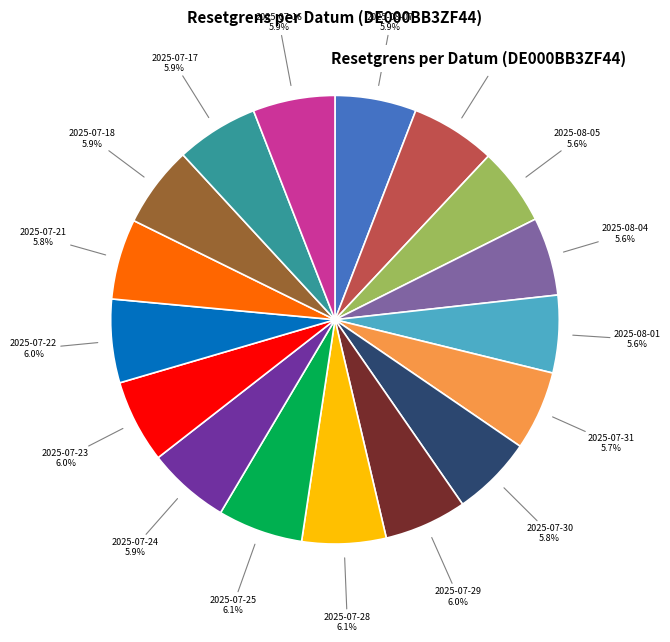

Is there a majority slice in this chart?

No